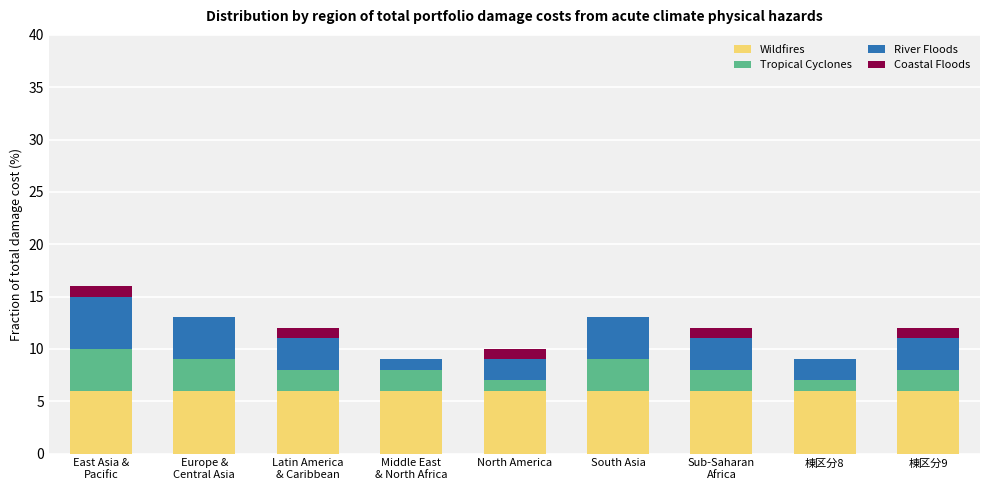

What is the highest value of the Wildfires series?

6